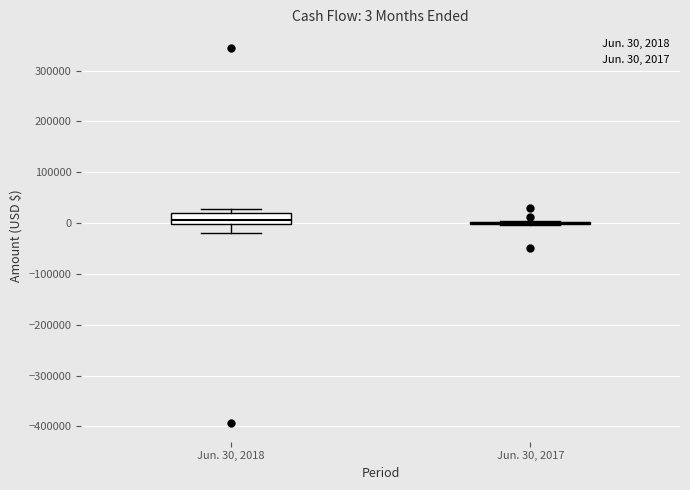

Comparing the boxes themselves (not the whiskers), which one is the tallest?

Jun. 30, 2018